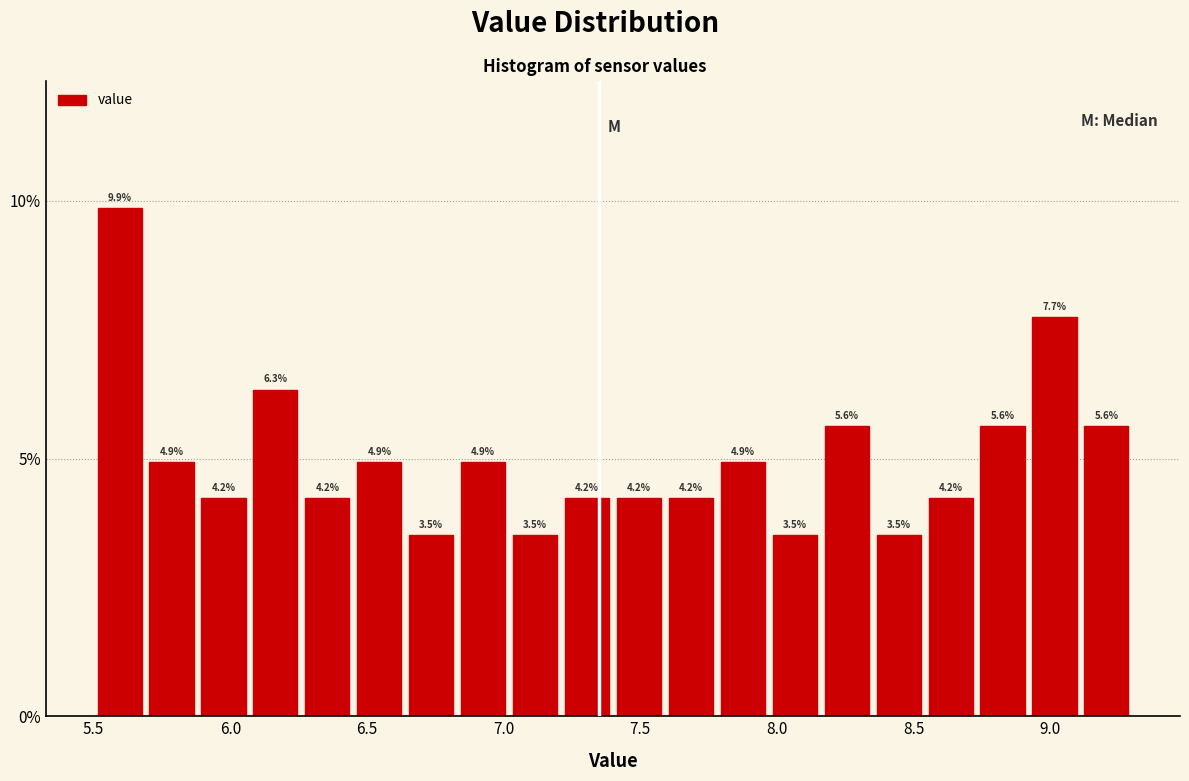

Around what value on the x-axis is the tallest bar? Give the approximate position of its centre, as read against the axis.

5.60